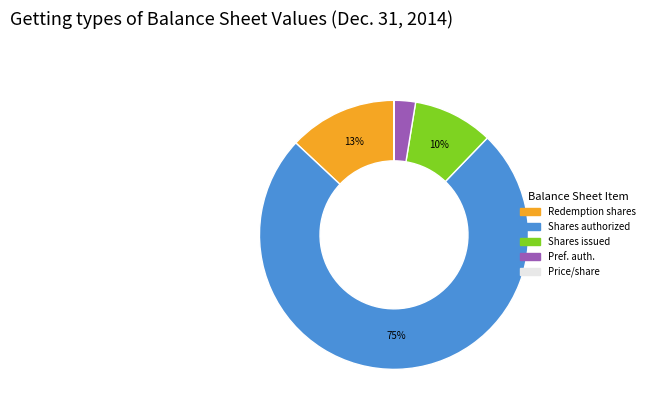

Is there a majority slice in this chart?

Yes